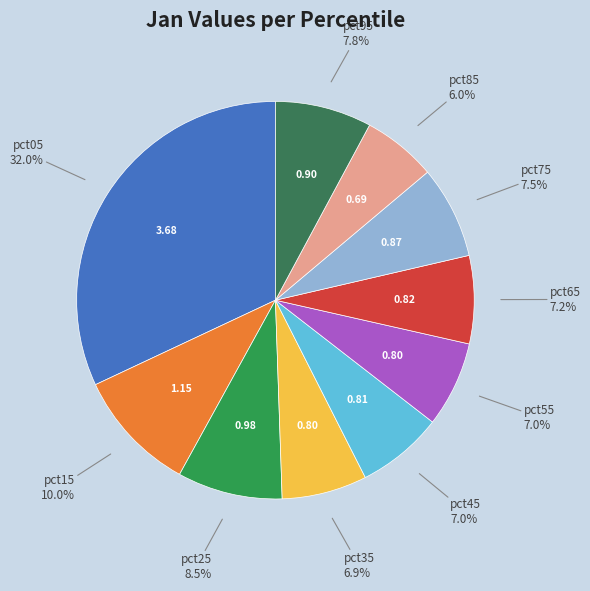

Which category has the biggest portion of the pie?

pct05